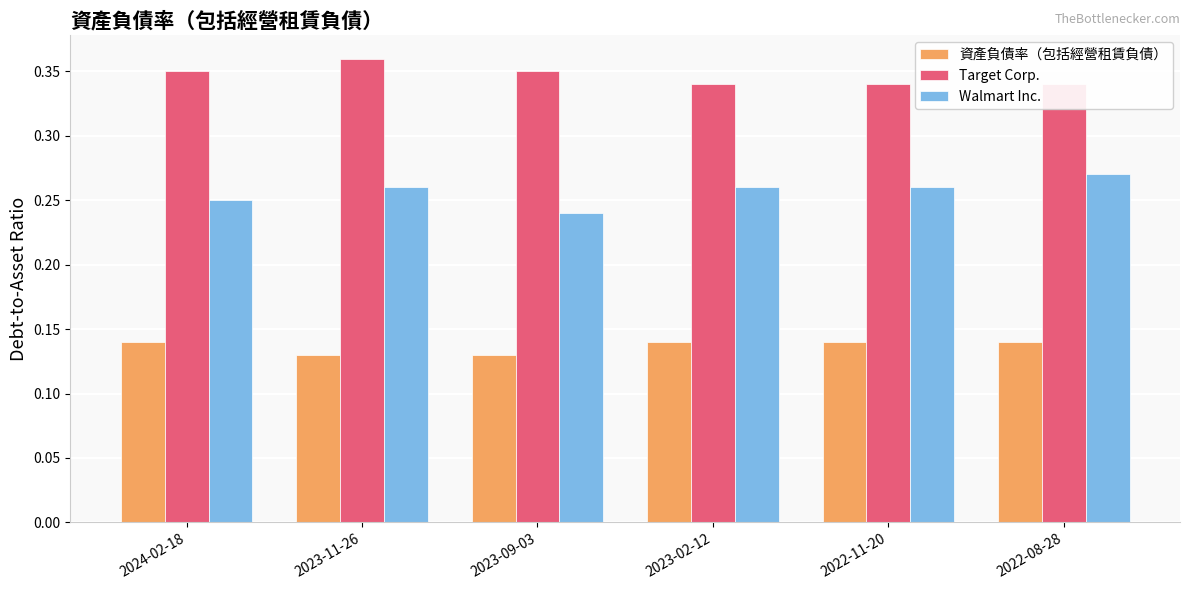

What position from the right is 2022-08-28?

1